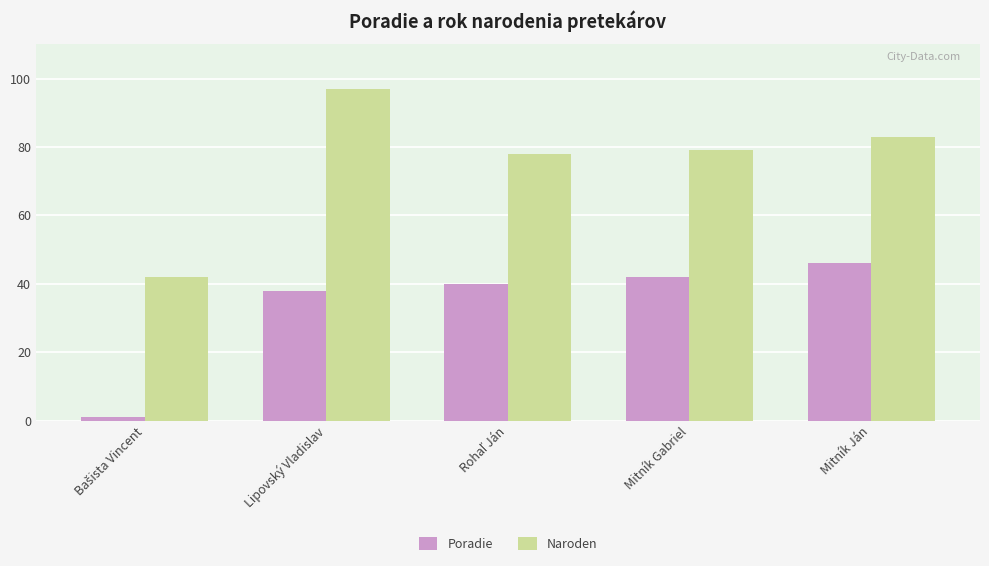

What is the value of the Poradie bar at the 5th from the left?

46